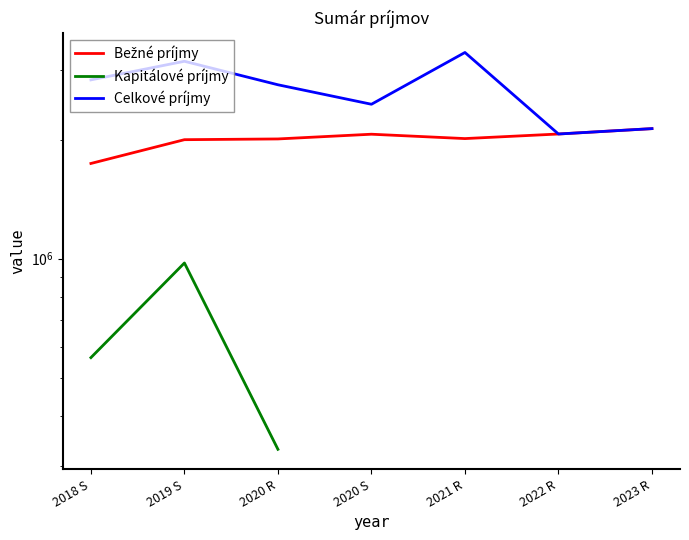

What position from the right is 2023 R?

1